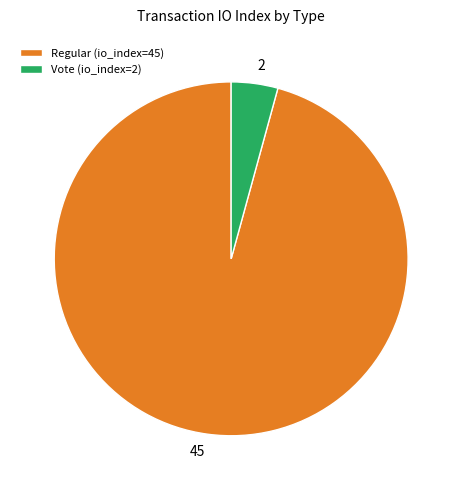

Count the number of slices in the pie.

2